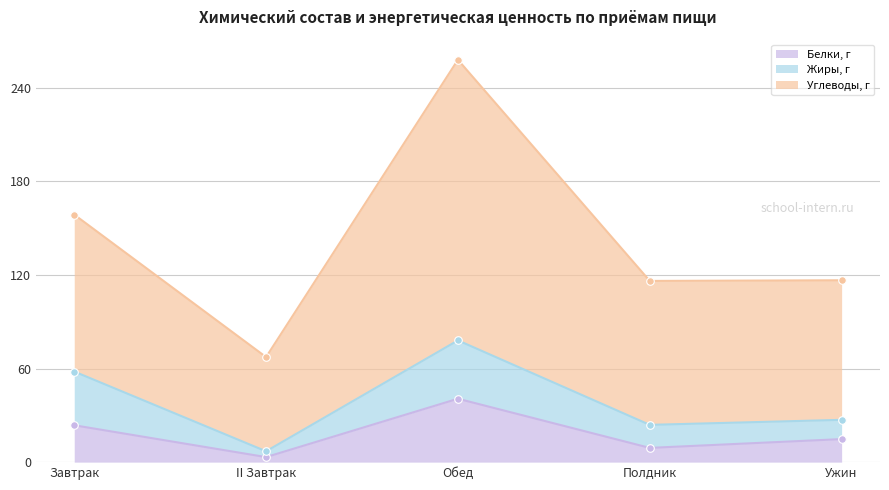

Which series reaches the maximum Y coordinate?

Углеводы, г